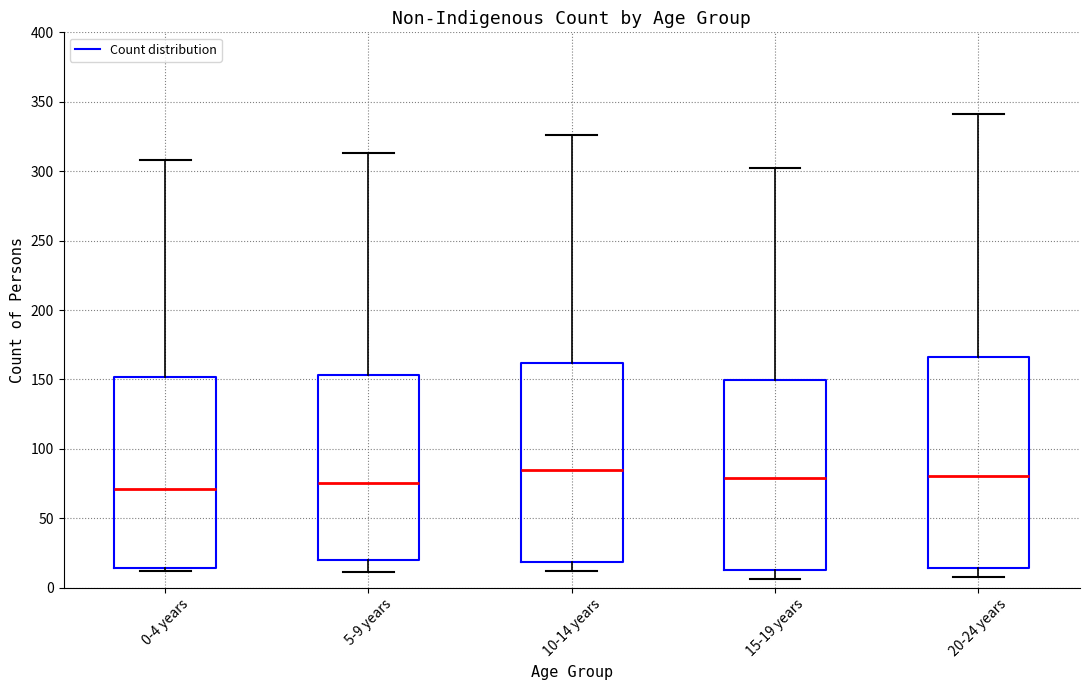

Which box is the tallest, from its lower edge to its upper edge?

20-24 years